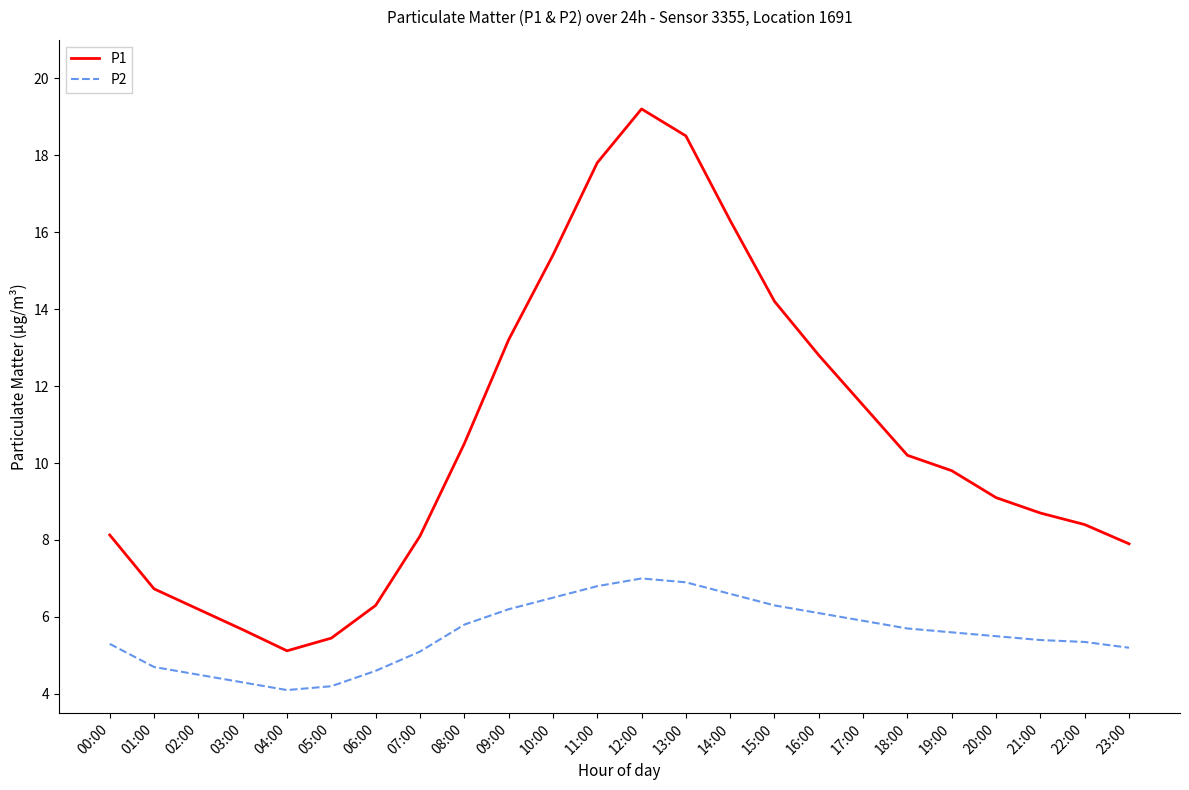

Rank the series by their maximum value, from highest to lowest.

P1, P2